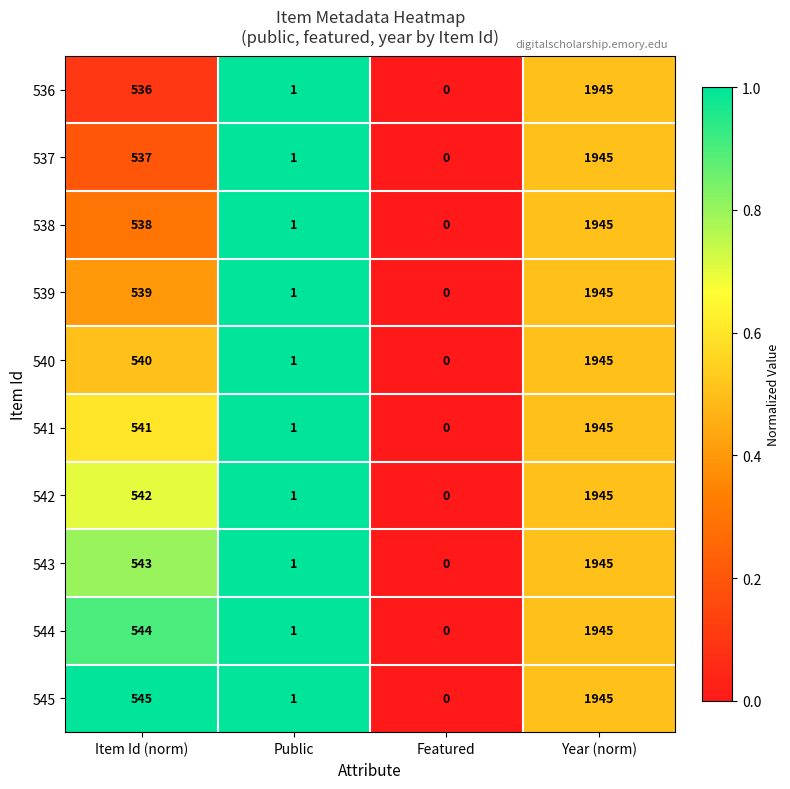

How many positive values does the 540 series have?

3